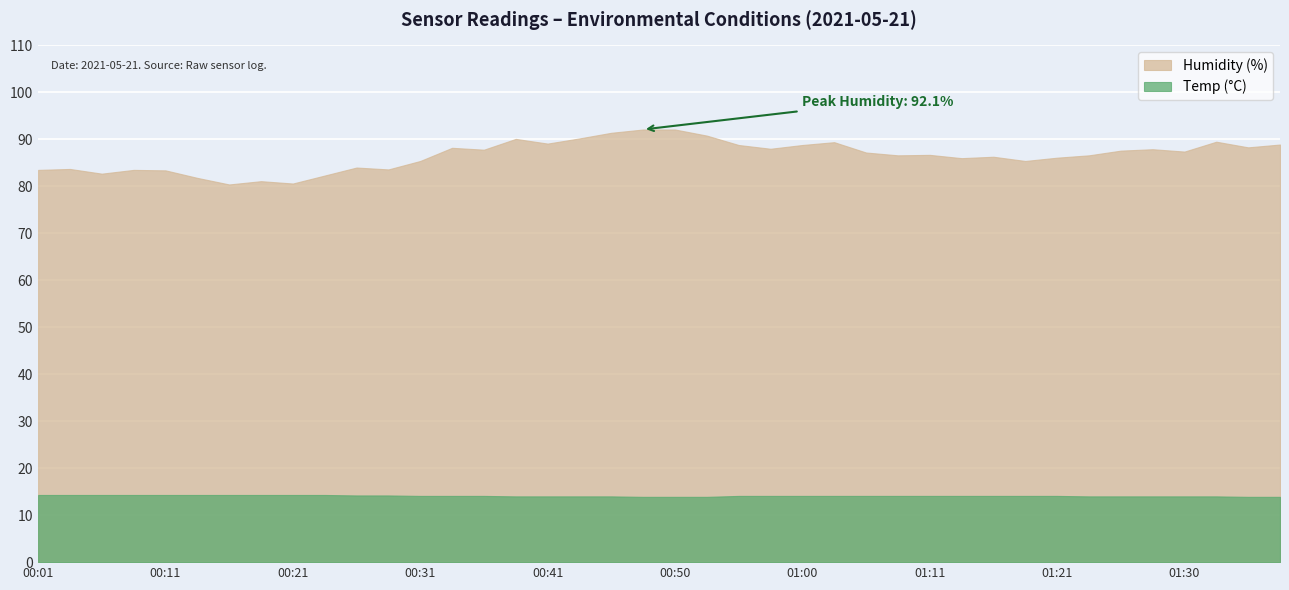

What position from the left is 00:13?

6